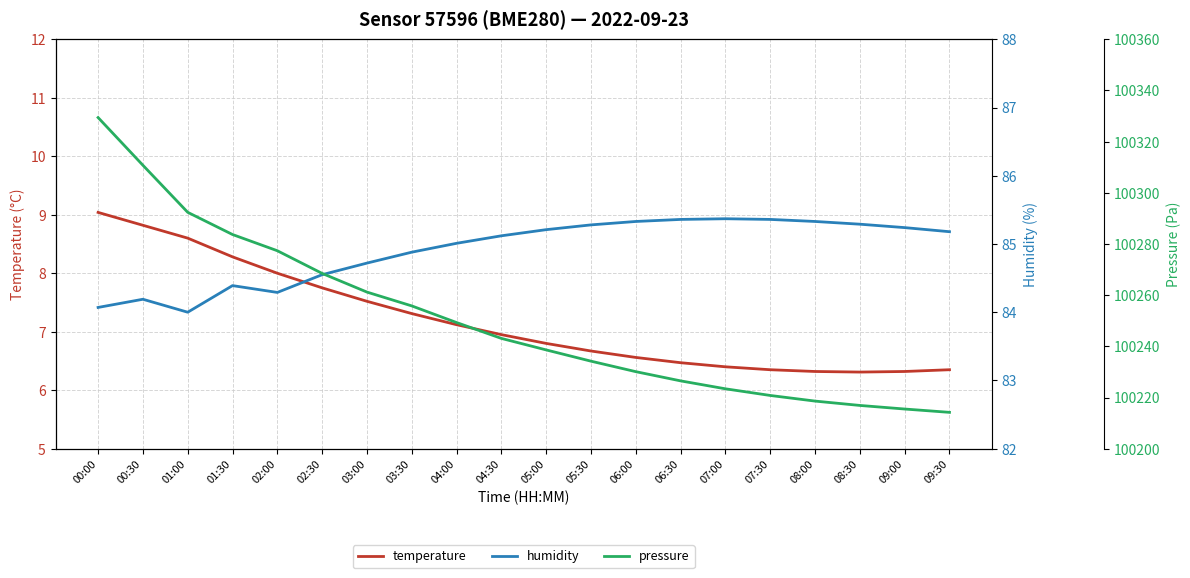

What is the maximum value shown in the chart?

100329.4